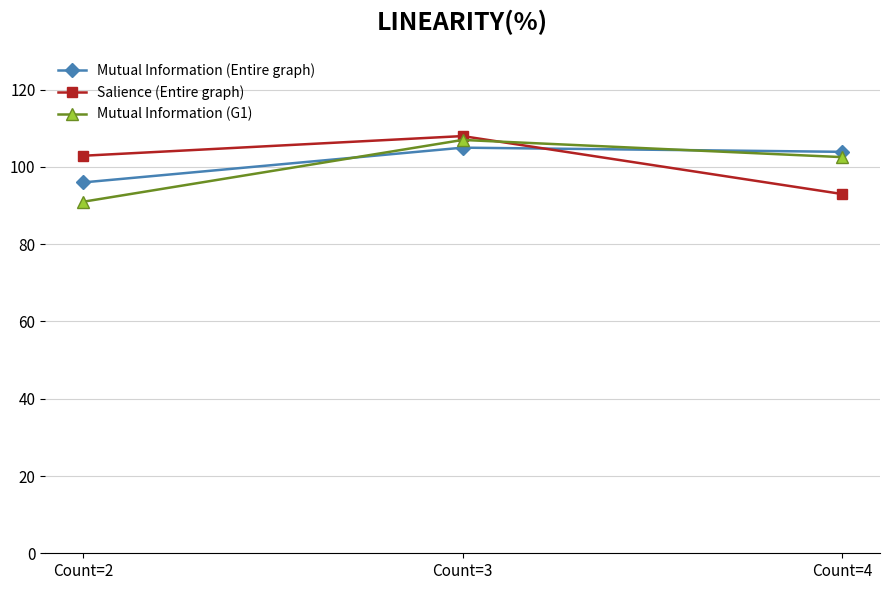

What is the maximum value shown in the chart?

108.0